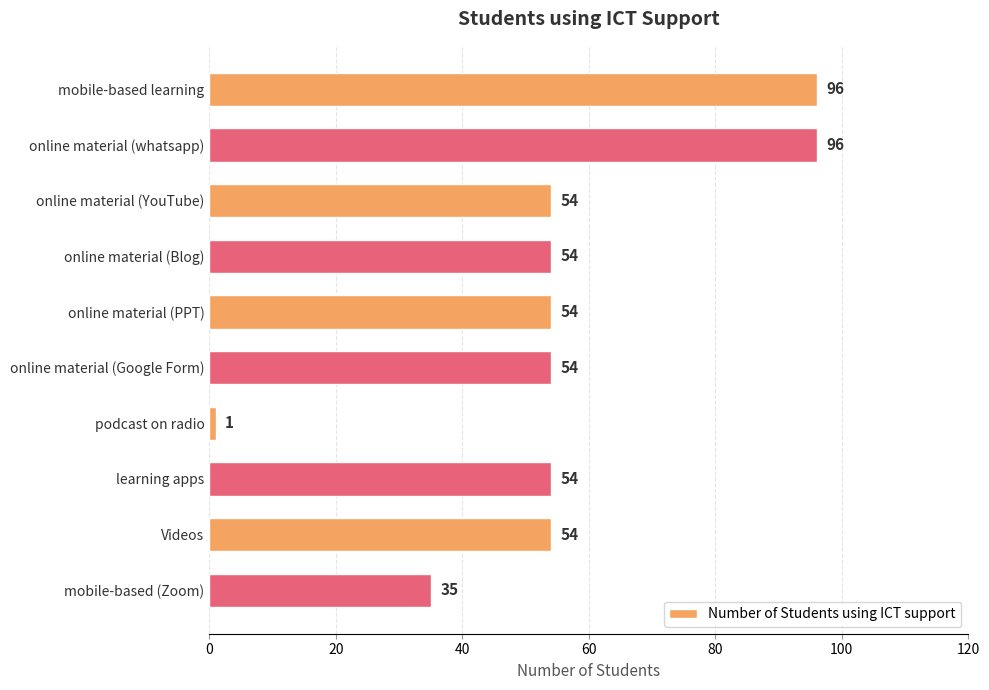

True or false: the data shows 54 at online material (PPT).

True